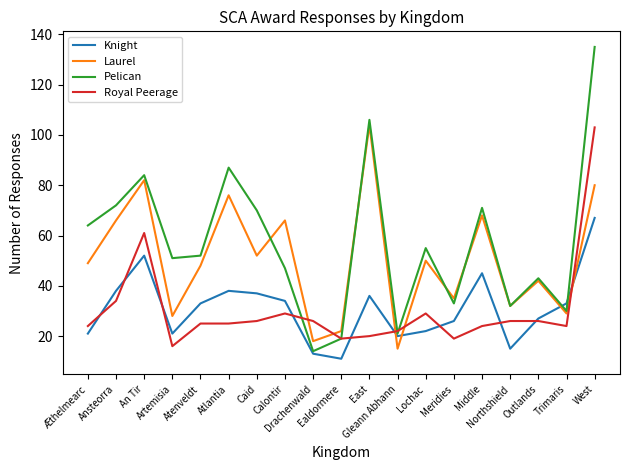

Is this an area chart (filled region under the line)?

No